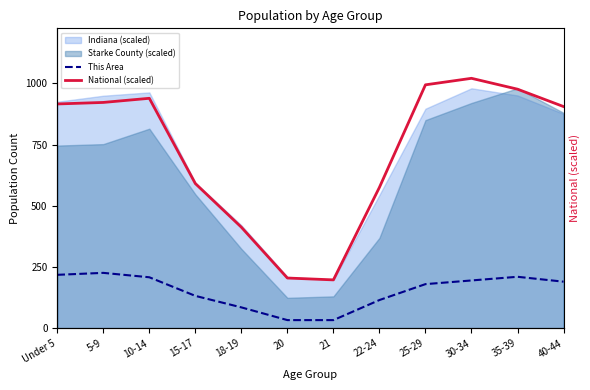

What is the greatest value displayed?

980.0